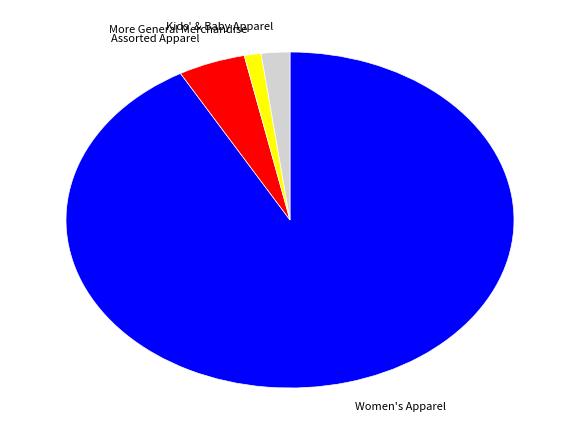

Combined, do Kids' & Baby Apparel and Women's Apparel account for over 50%?

Yes